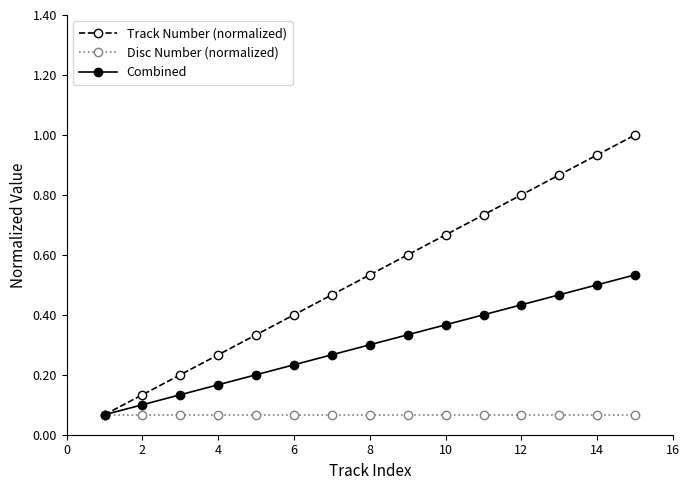

What are all the series names shown in the legend?

Track Number (normalized), Disc Number (normalized), Combined